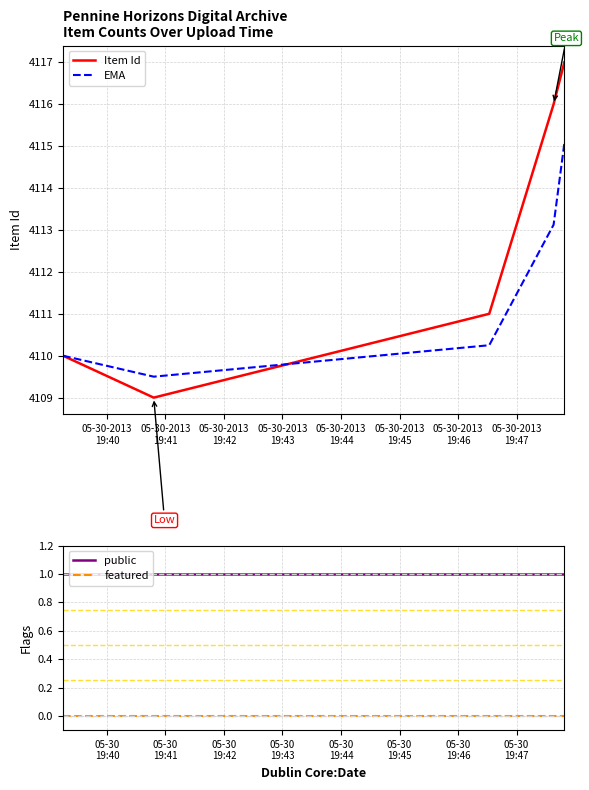

What is the maximum value for EMA?

4115.1